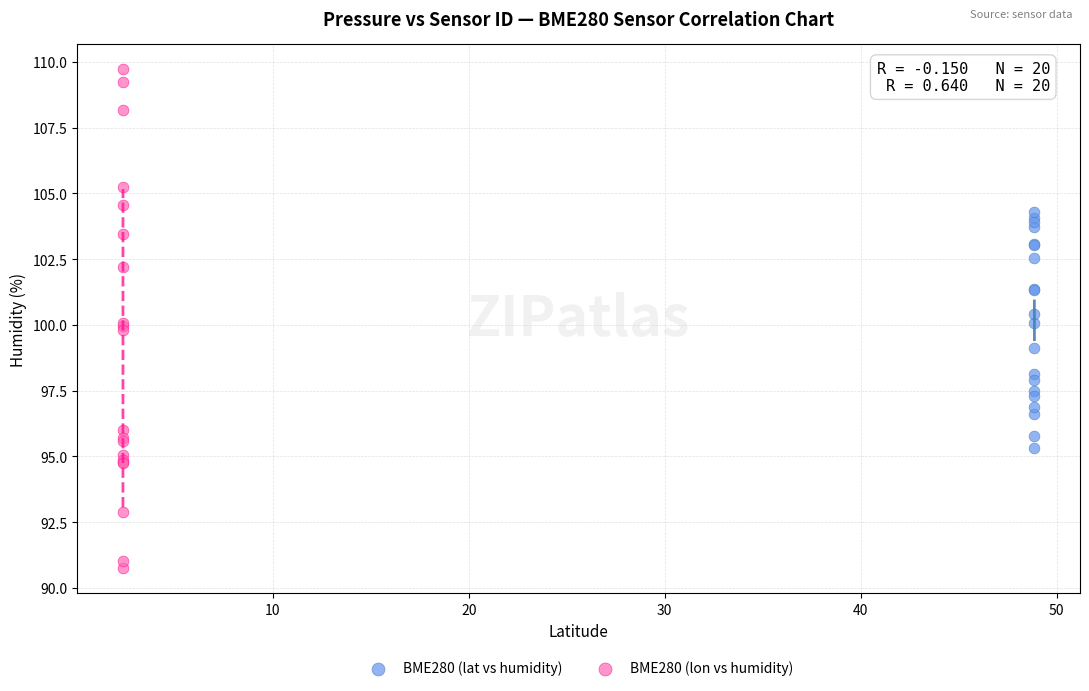

Which series reaches the maximum Y coordinate?

BME280 (lon vs humidity)